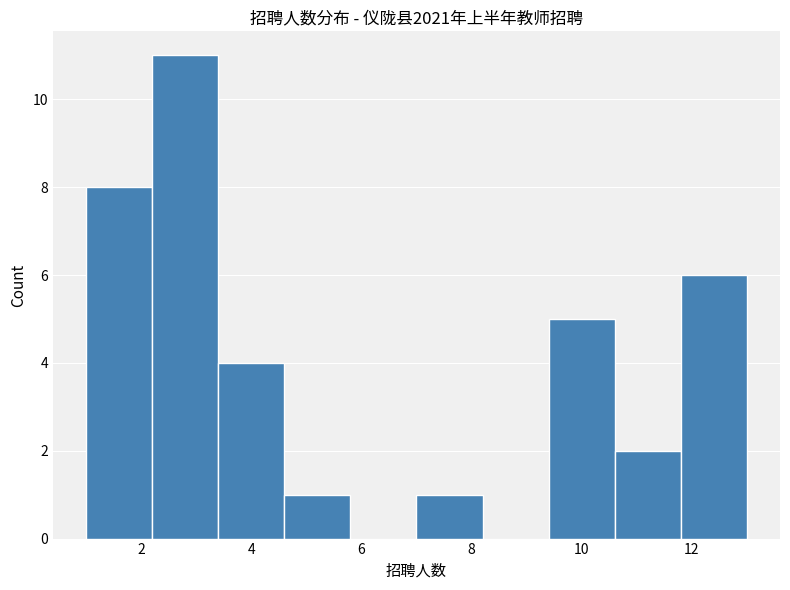

Reading left to right, transcribe this chart: for each bar, give the range it covers on the x-axis and its height. The values are not printed on the chart, so give them approximately, as read against the axis.

1.0 to 2.2: 8
2.2 to 3.4: 11
3.4 to 4.6: 4
4.6 to 5.8: 1
5.8 to 7.0: 0
7.0 to 8.2: 1
8.2 to 9.4: 0
9.4 to 10.6: 5
10.6 to 11.8: 2
11.8 to 13.0: 6